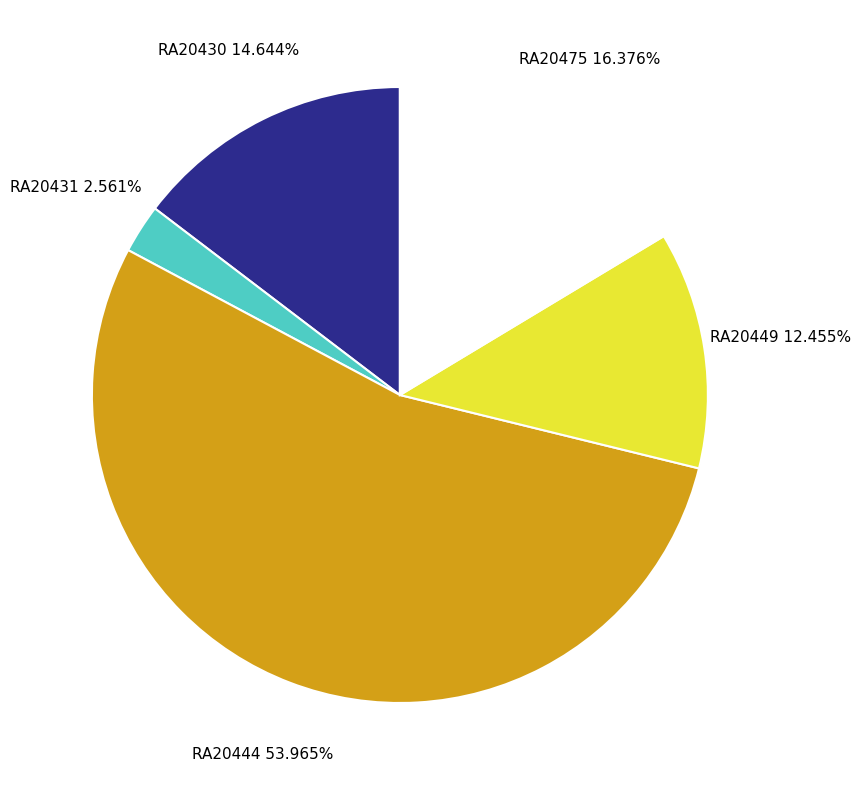

Does any single category account for the majority?

Yes